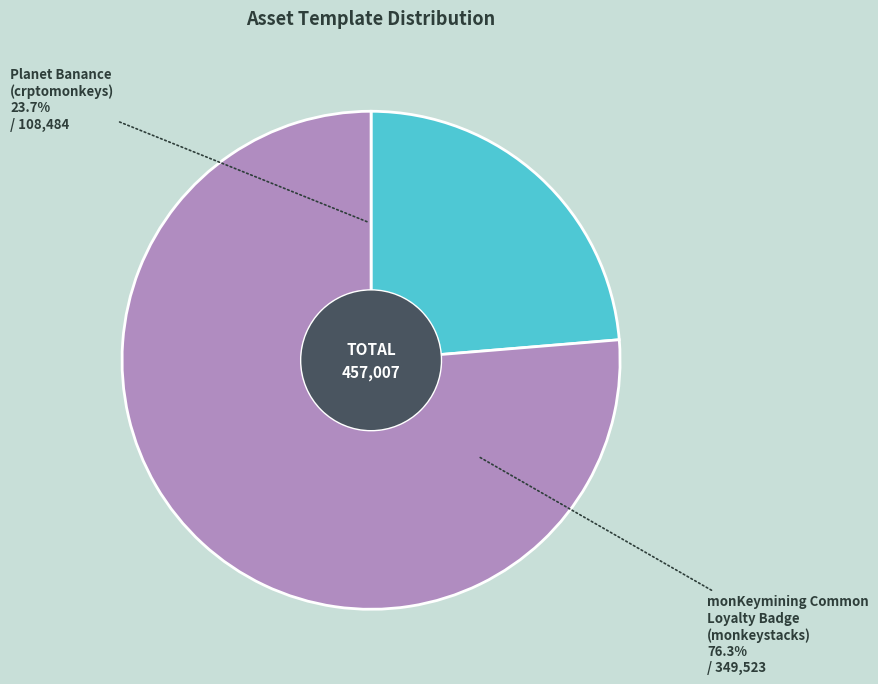

Does any single category account for the majority?

Yes